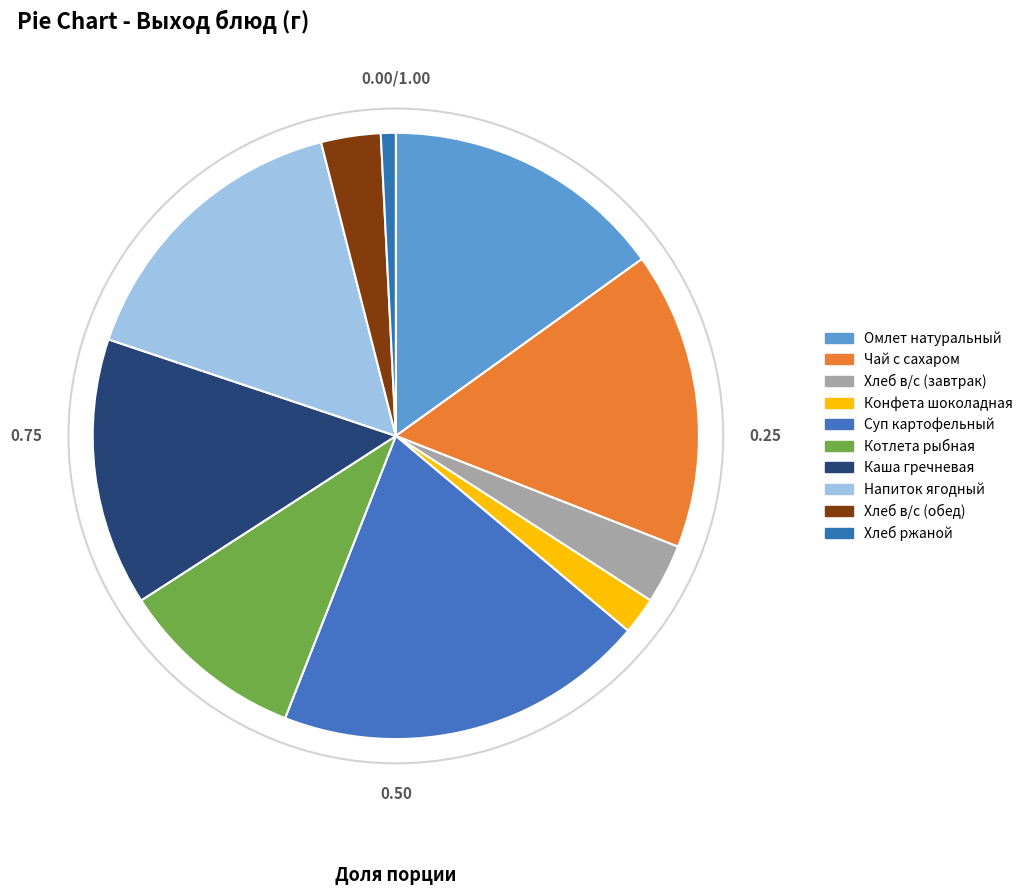

To the nearest percent, what is the difference between the largest and smallest slice percentages?

19%